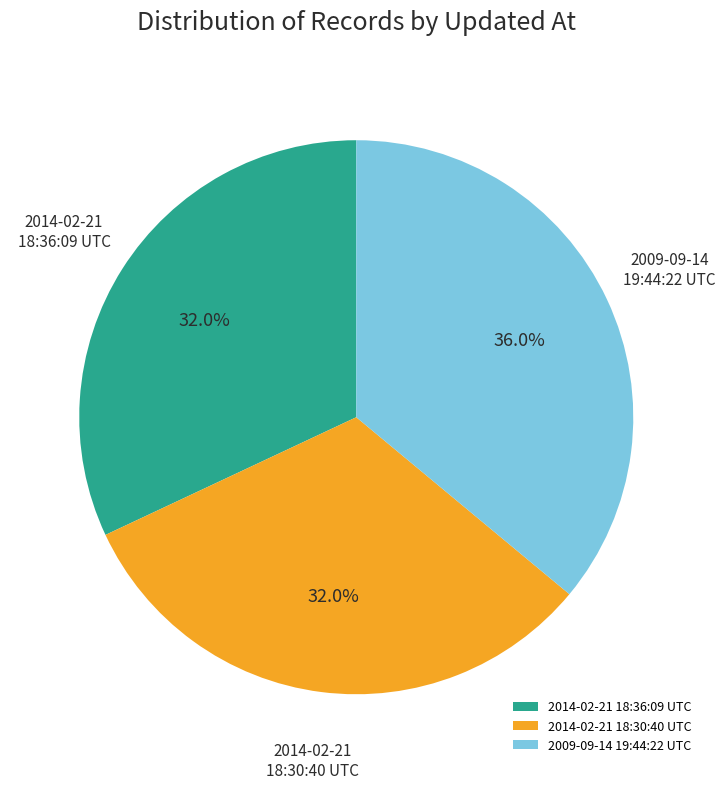

What percentage do 2014-02-21 18:30:40 UTC and 2009-09-14 19:44:22 UTC together represent?

68.0%